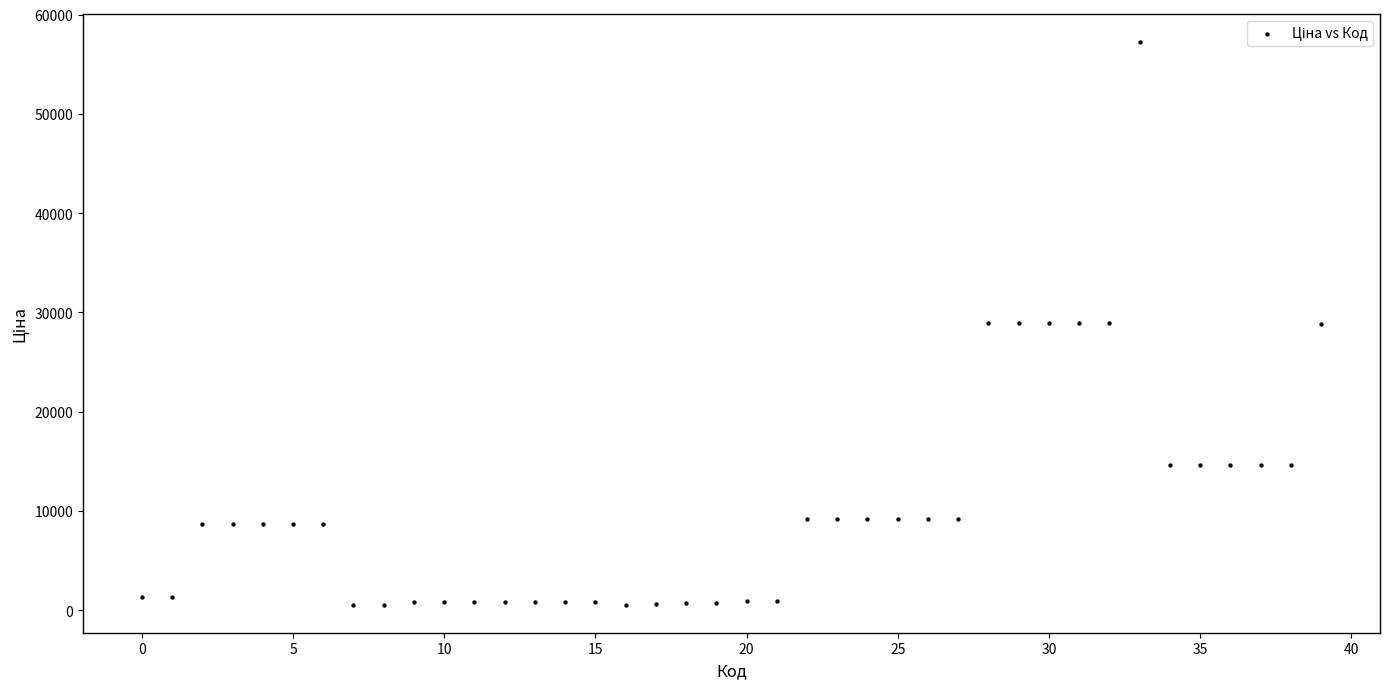

What is the range of Y values (max minus min)?

56669.3